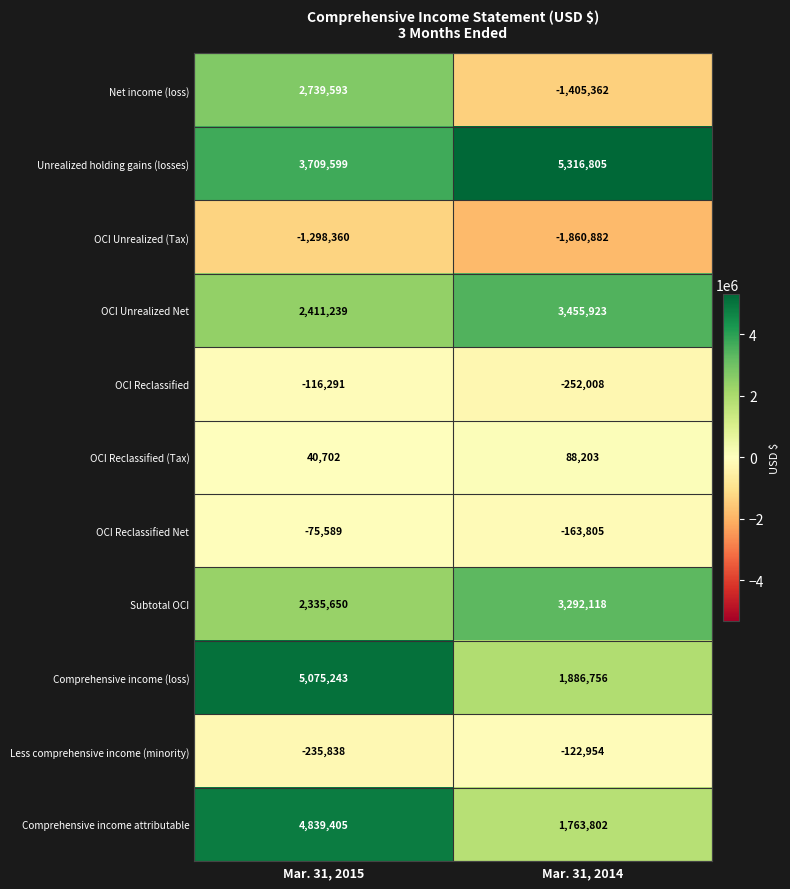

What is the average value of the Less comprehensive income (minority) series?

-179396